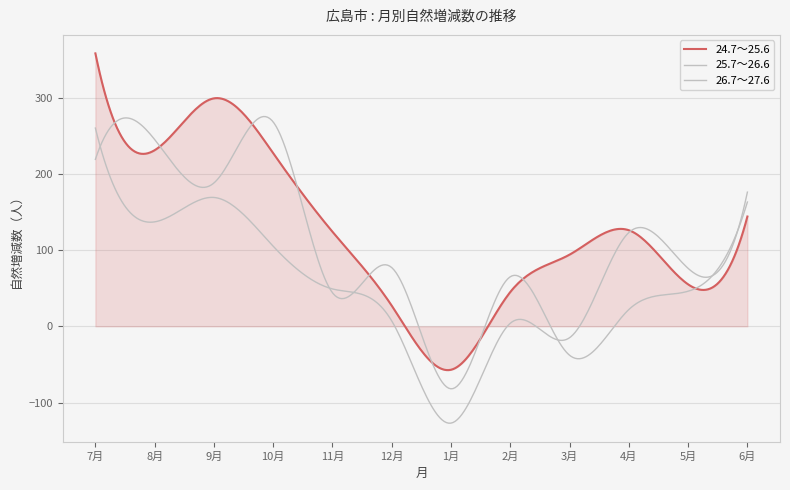

How many lines are shown in the chart?

3